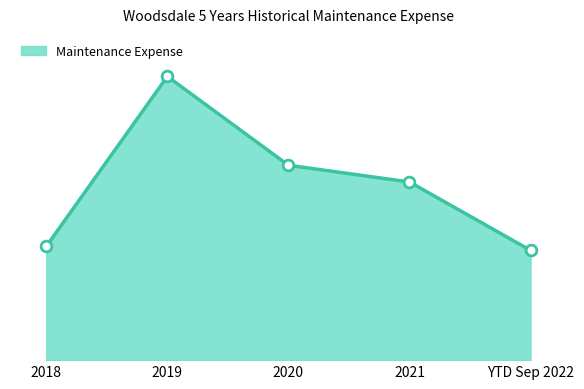

What is the ratio of the value at 2020 to the value at YTD Sep 2022?

1.8